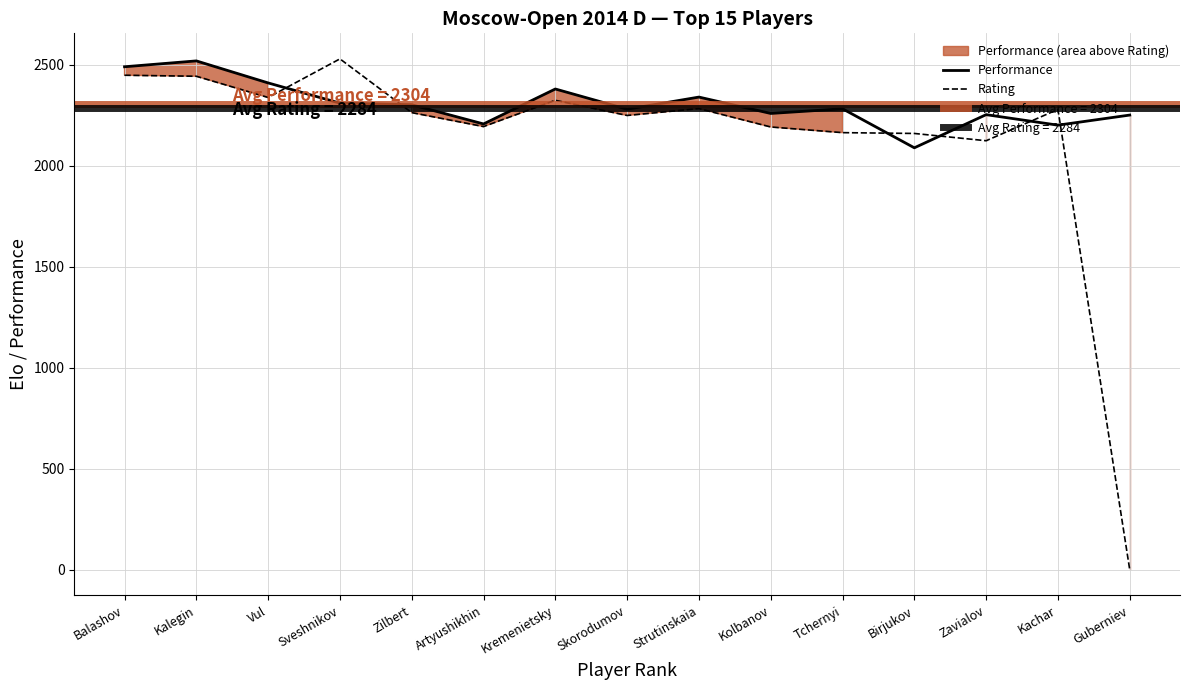

How many data points does each series have?

15